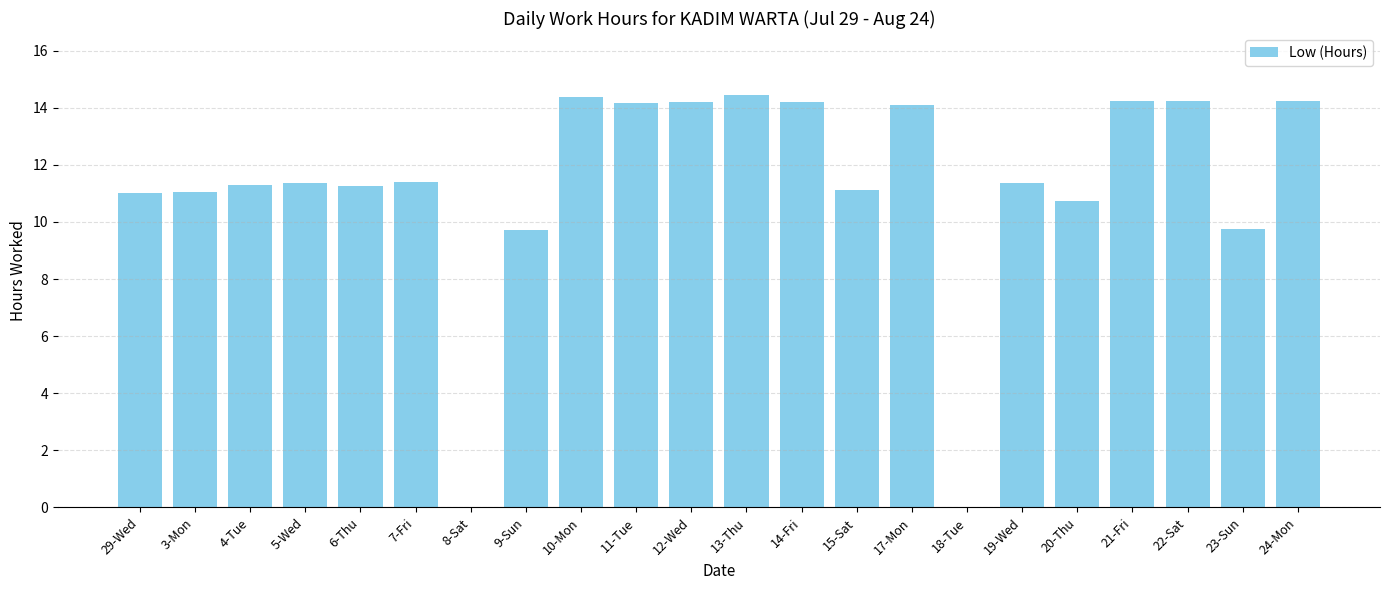

Count the number of data series in this chart.

1